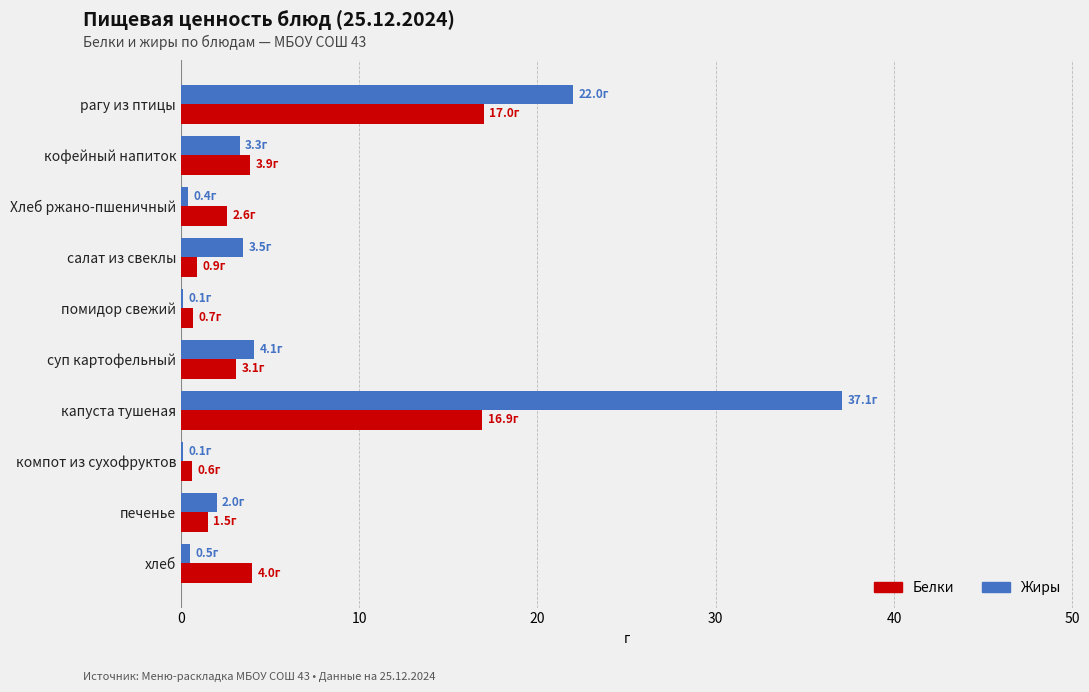

What is the average value of the Белки series?

5.1